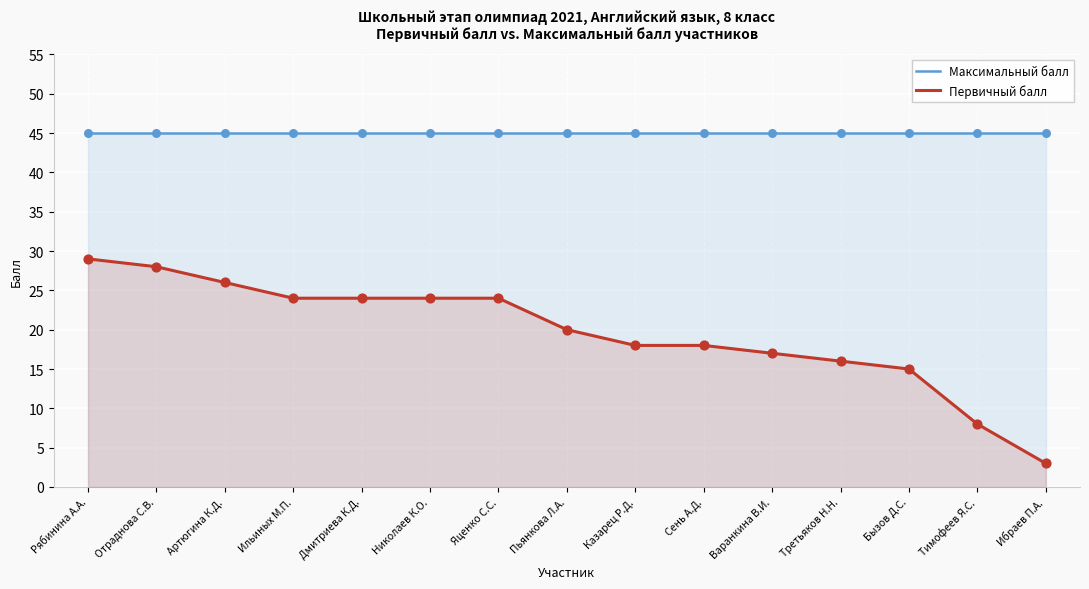

At which category is the sum across all series the highest?

Рябинина А.А.